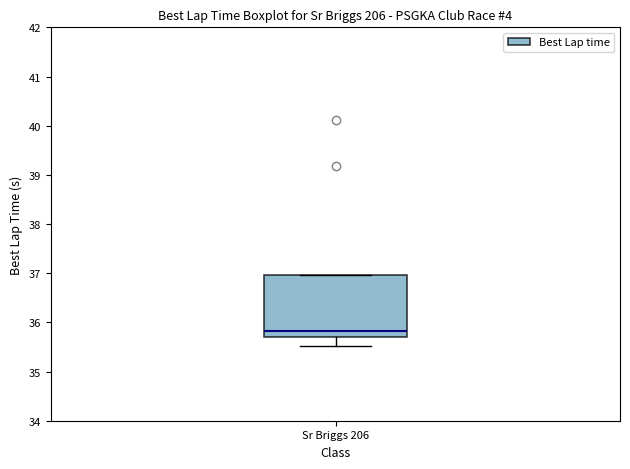

Read this box plot against the y-axis: the position of the median line, the range covered by the box, and the ends of both whiskers. The values are not printed on the chart, so give them approximately, as read against the axis.

median 35.8, box 35.7 to 37.0, whiskers 35.5 to 37.0